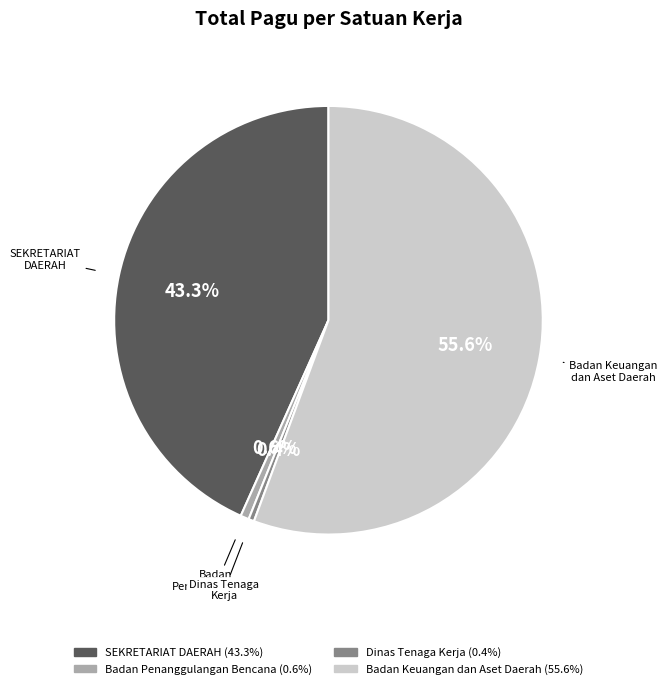

What is the largest slice in the pie chart?

Badan Keuangan dan Aset Daerah